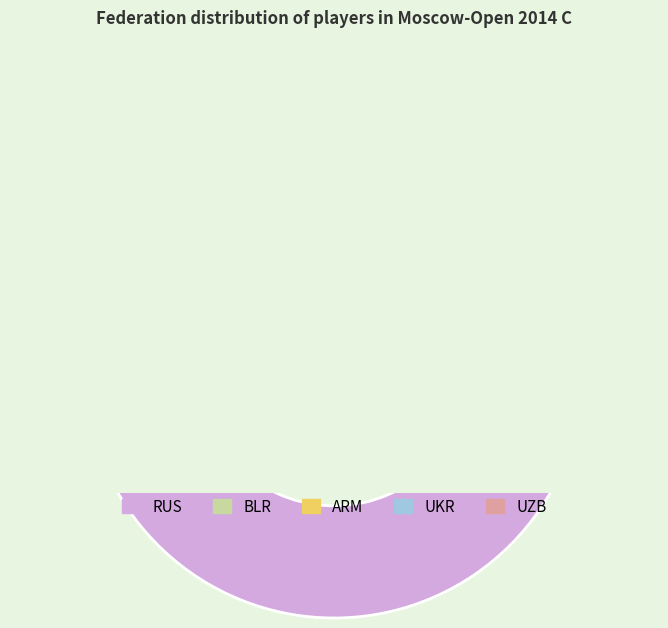

How many segments does this pie chart have?

5